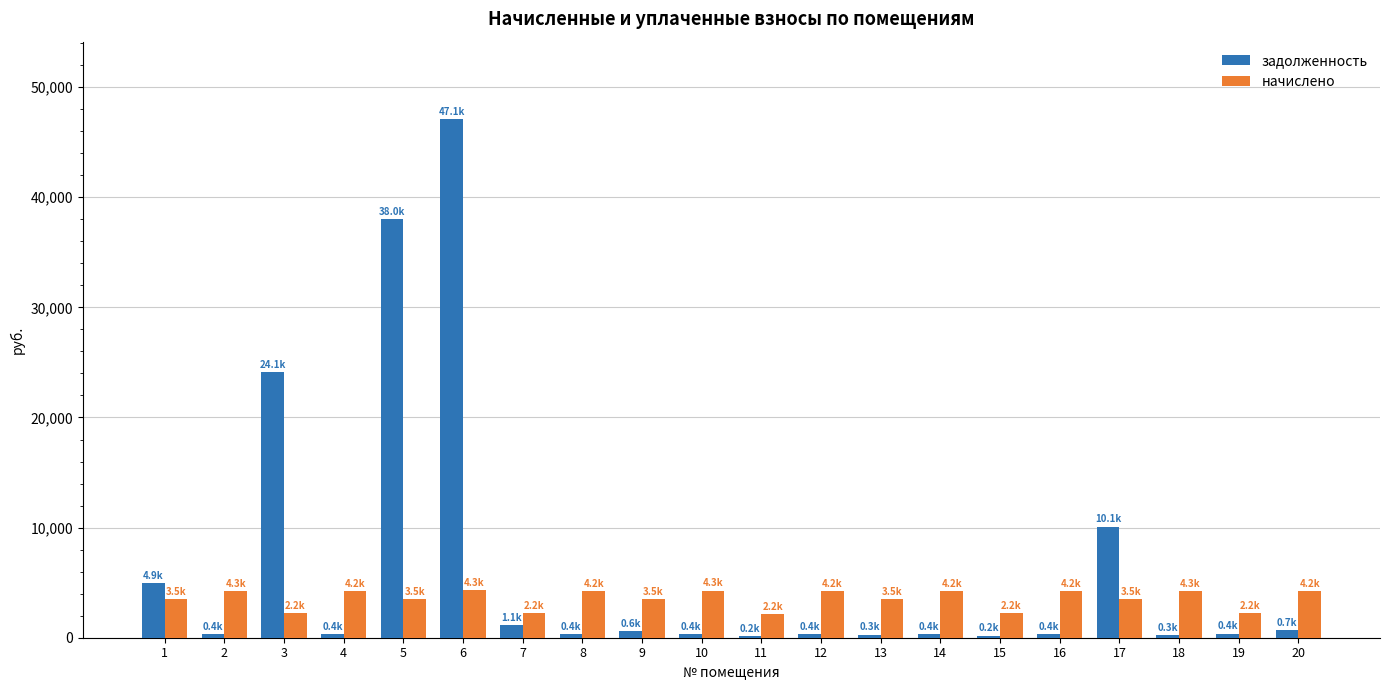

What is the sum of the задолженность values at 20 and 5?

38739.2